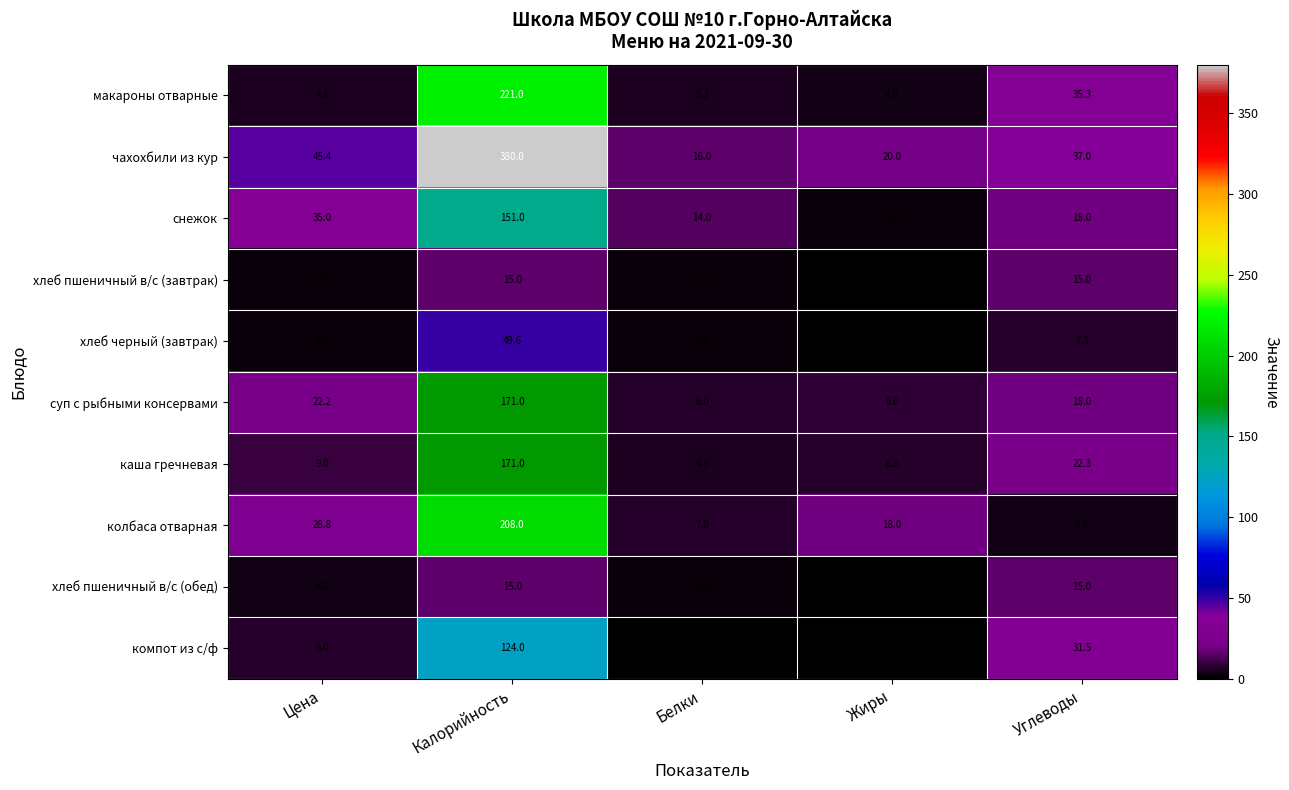

Rank the categories by макароны отварные value from highest to lowest.

Калорийность, Углеводы, Белки, Цена, Жиры